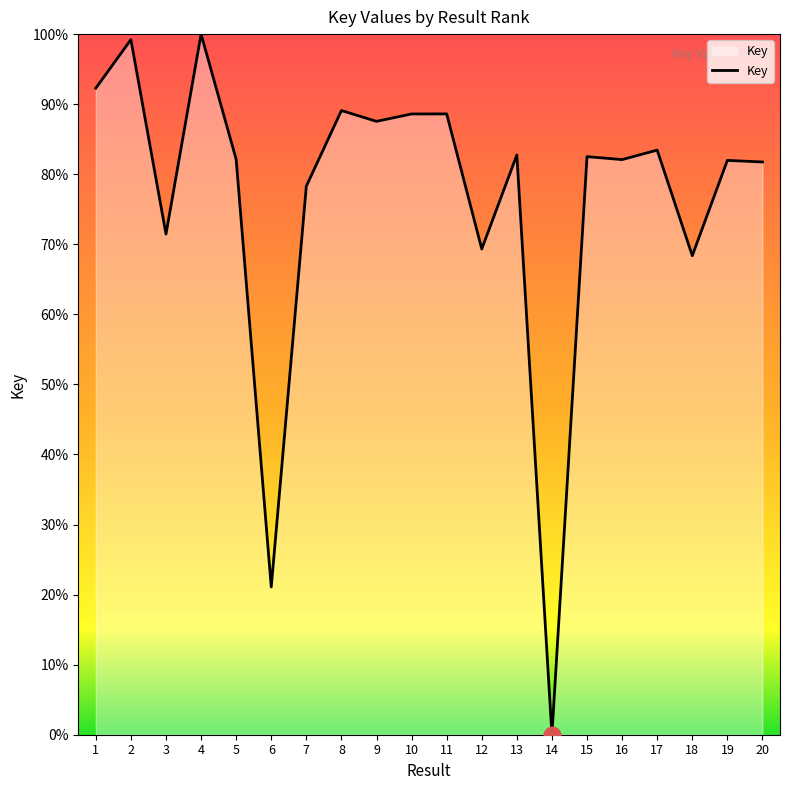

At which label does the data first exceed 82?

1